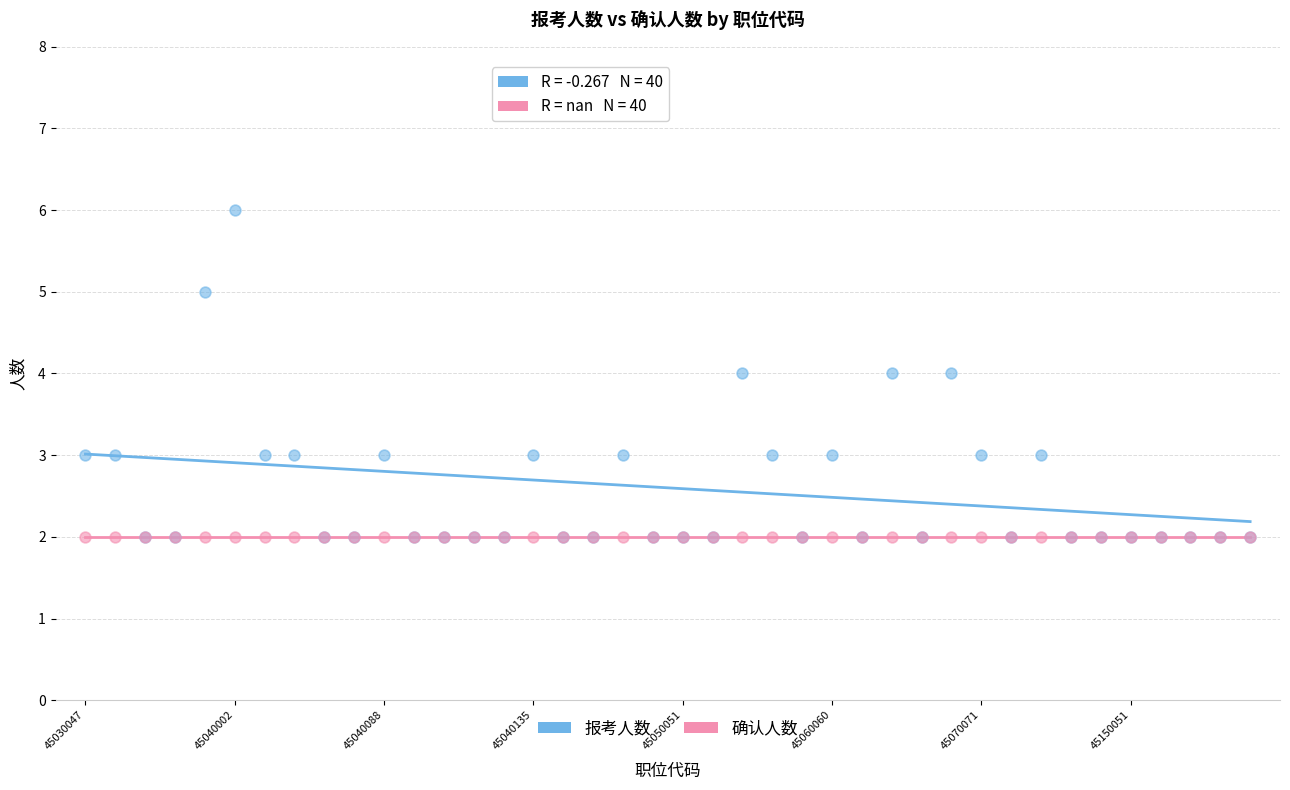

What are all the series names shown in the legend?

报考人数, 确认人数